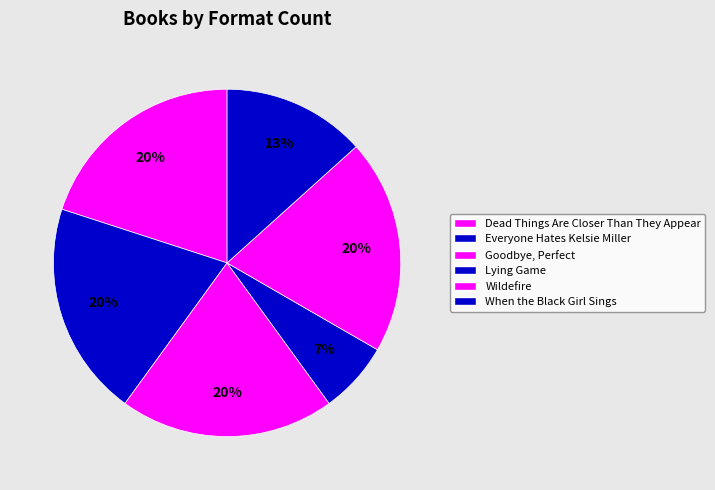

Is Wildefire the majority of the pie?

No